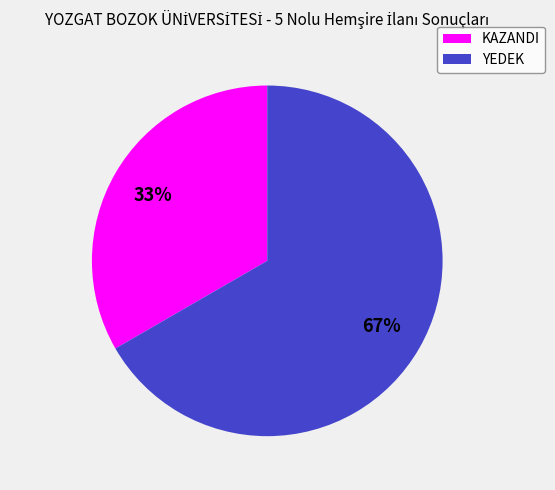

Between KAZANDI and YEDEK, which is larger?

YEDEK